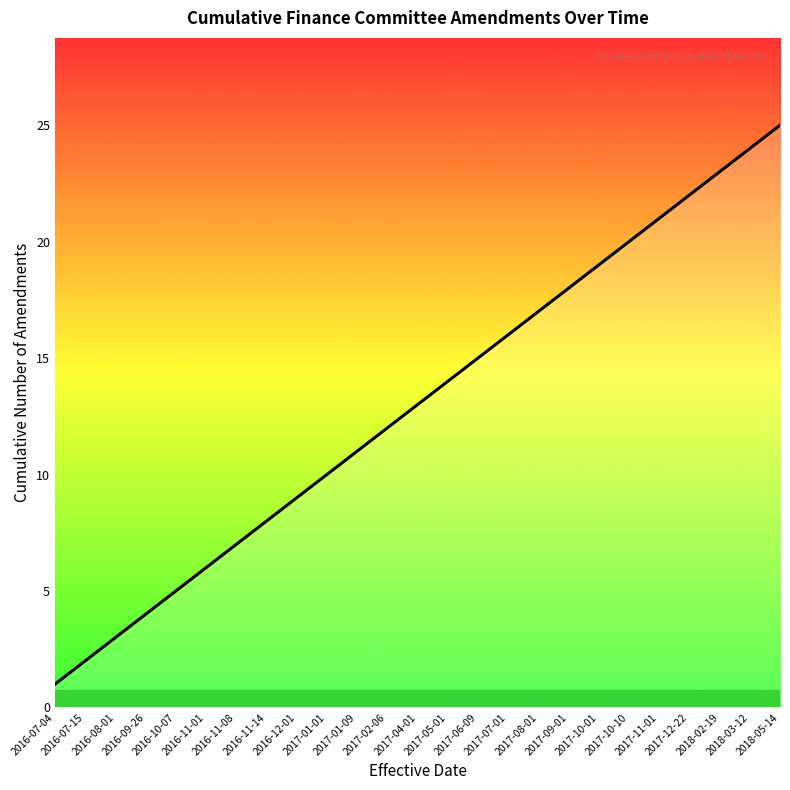

What is the maximum value shown in the chart?

25